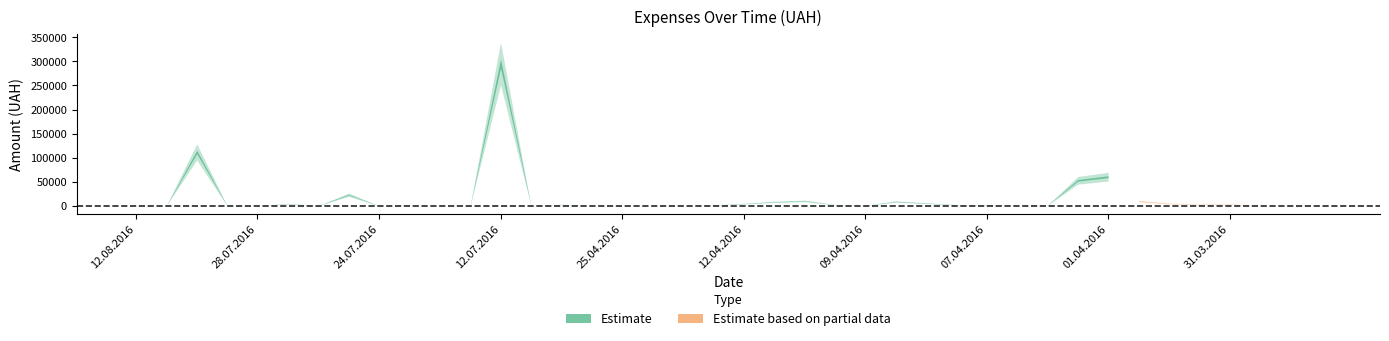

At which category does the chart reach its peak across all series?

12.07.2016